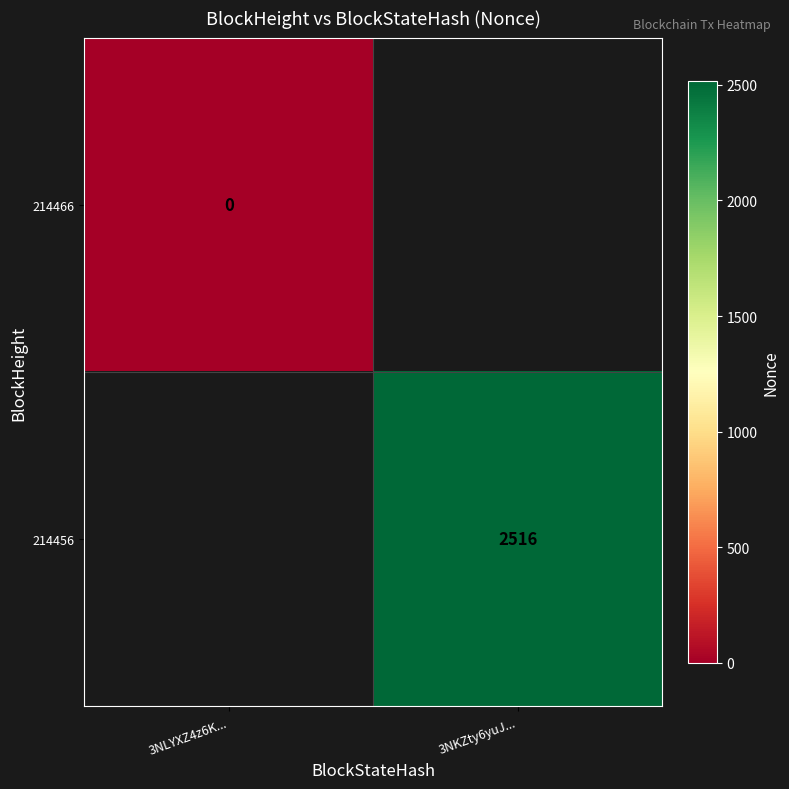

Is the value of 214466 at 3NLYXZ4z6K... greater than the value of 214456 at 3NKZty6yuJ...?

No